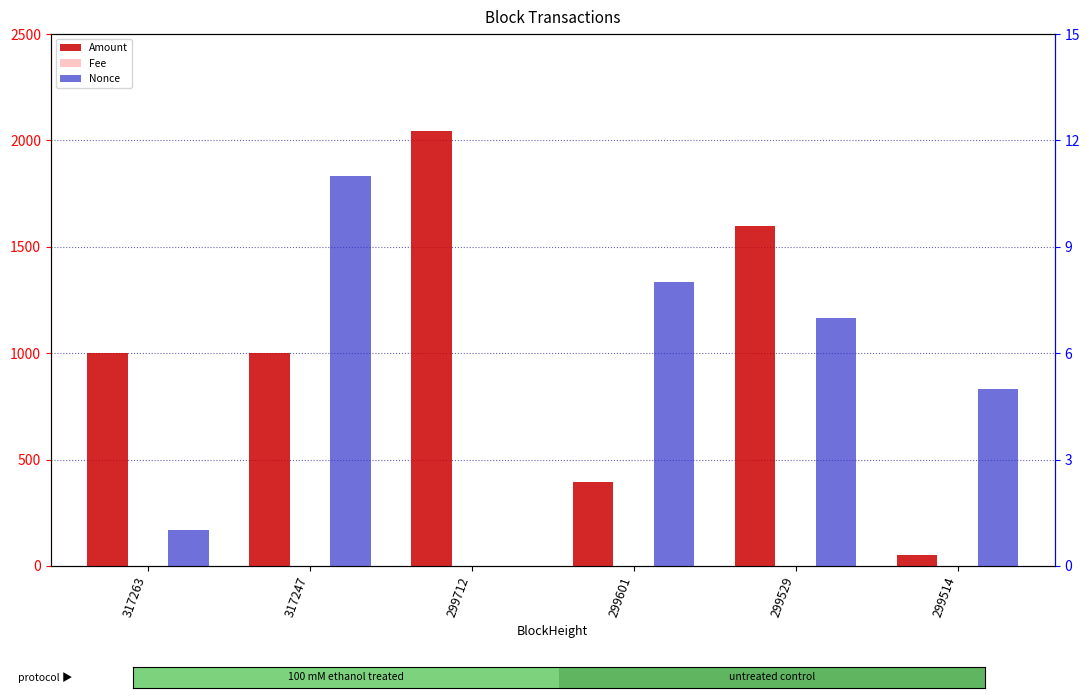

List the series in order of their peak value, lowest first.

Fee, Nonce, Amount